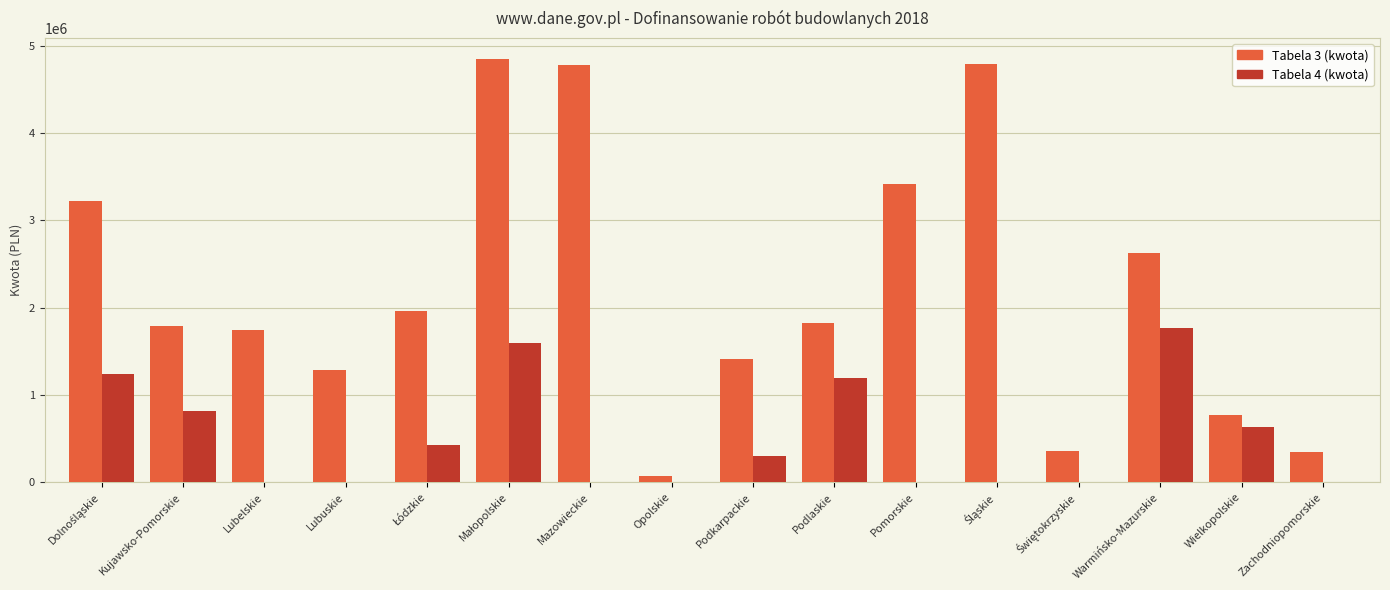

What is the maximum value for Tabela 4 (kwota)?

1770000